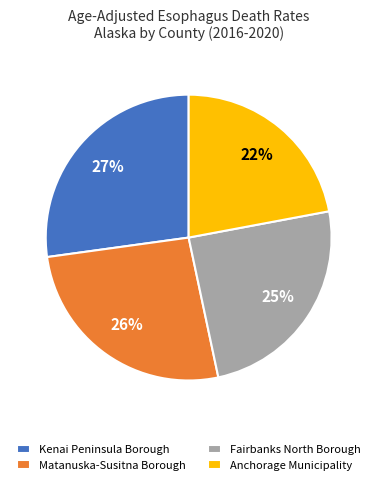

Is the sum of Matanuska-Susitna Borough and Fairbanks North Borough greater than half?

Yes